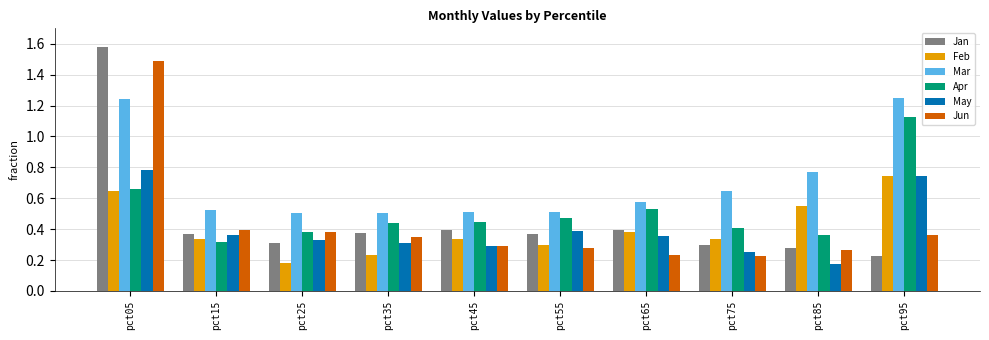

At which label does Feb reach its peak?

pct95